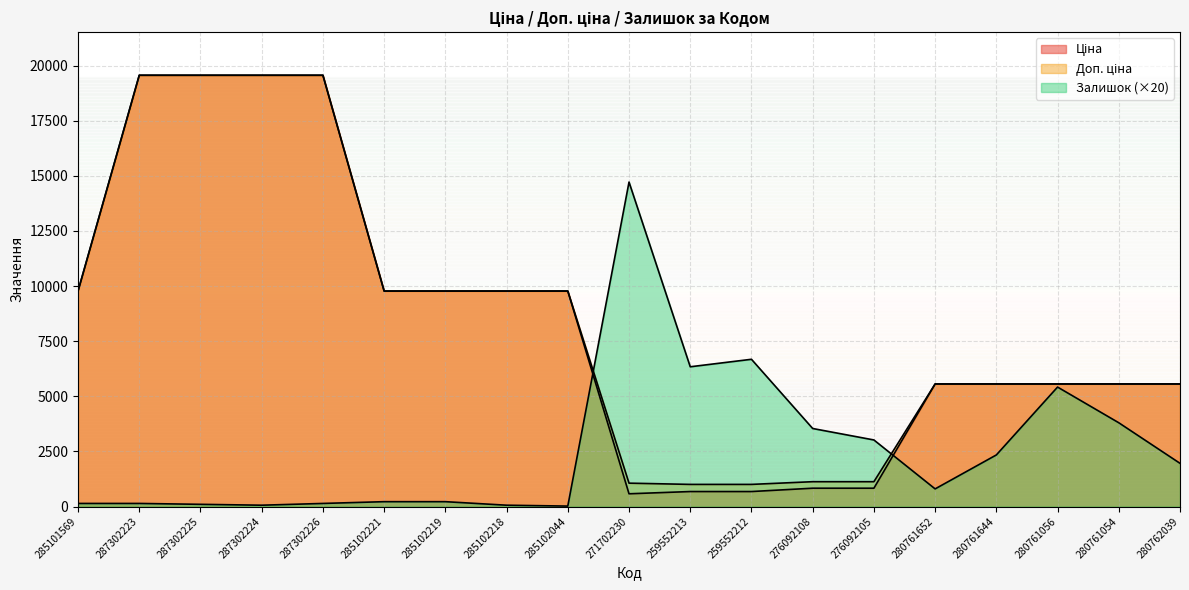

True or false: Ціна has more than 1 interior local peaks.

False